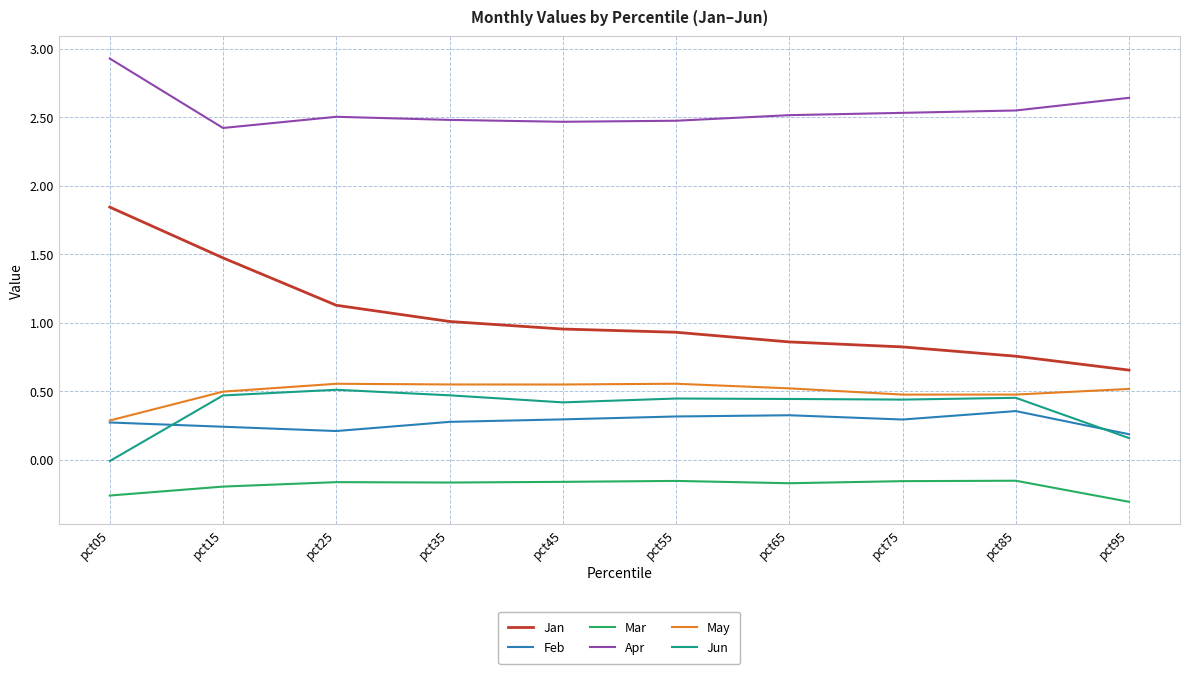

Rank the series by their maximum value, from lowest to highest.

Mar, Feb, Jun, May, Jan, Apr